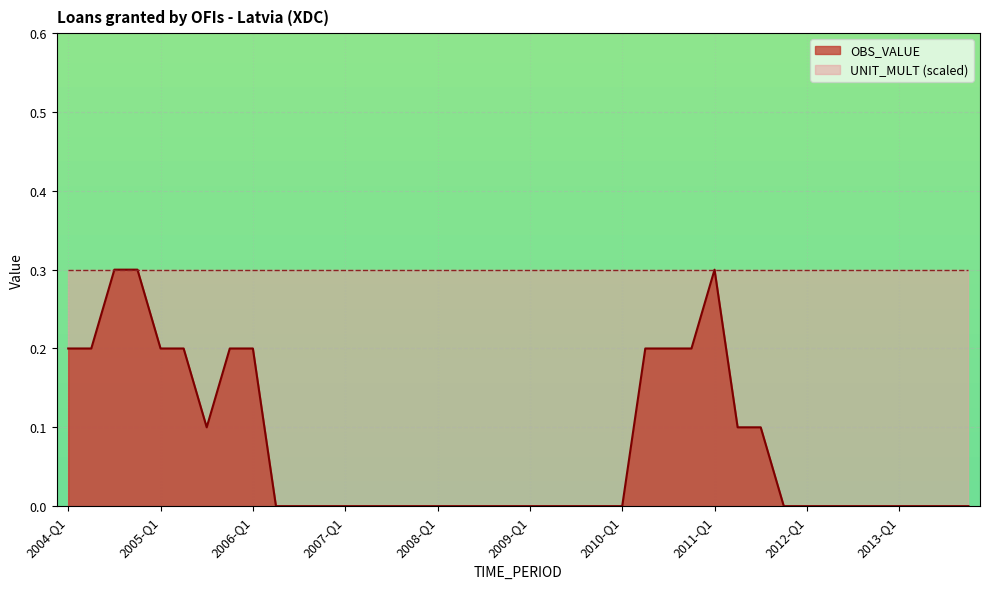

Rank the categories by value from highest to lowest.

2004-Q3, 2004-Q4, 2011-Q1, 2004-Q1, 2004-Q2, 2005-Q1, 2005-Q2, 2005-Q4, 2006-Q1, 2010-Q2, 2010-Q3, 2010-Q4, 2005-Q3, 2011-Q2, 2011-Q3, 2006-Q2, 2006-Q3, 2006-Q4, 2007-Q1, 2007-Q2, 2007-Q3, 2007-Q4, 2008-Q1, 2008-Q2, 2008-Q3, 2008-Q4, 2009-Q1, 2009-Q2, 2009-Q3, 2009-Q4, 2010-Q1, 2011-Q4, 2012-Q1, 2012-Q2, 2012-Q3, 2012-Q4, 2013-Q1, 2013-Q2, 2013-Q3, 2013-Q4